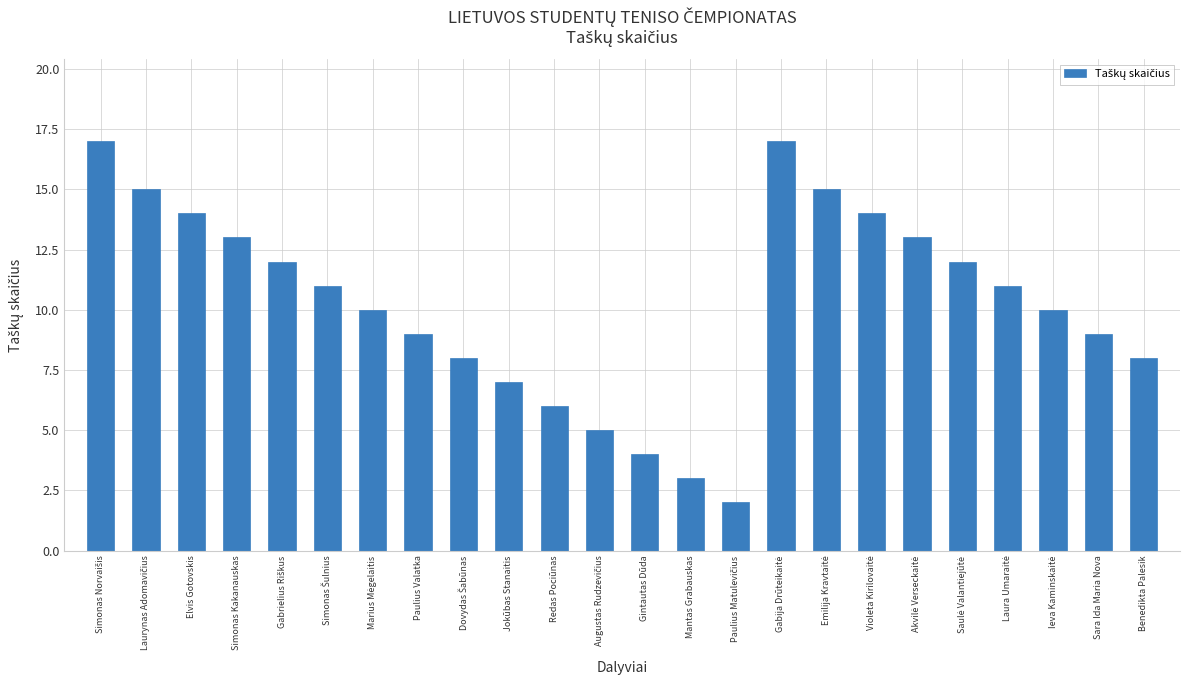

What is the greatest value displayed?

17